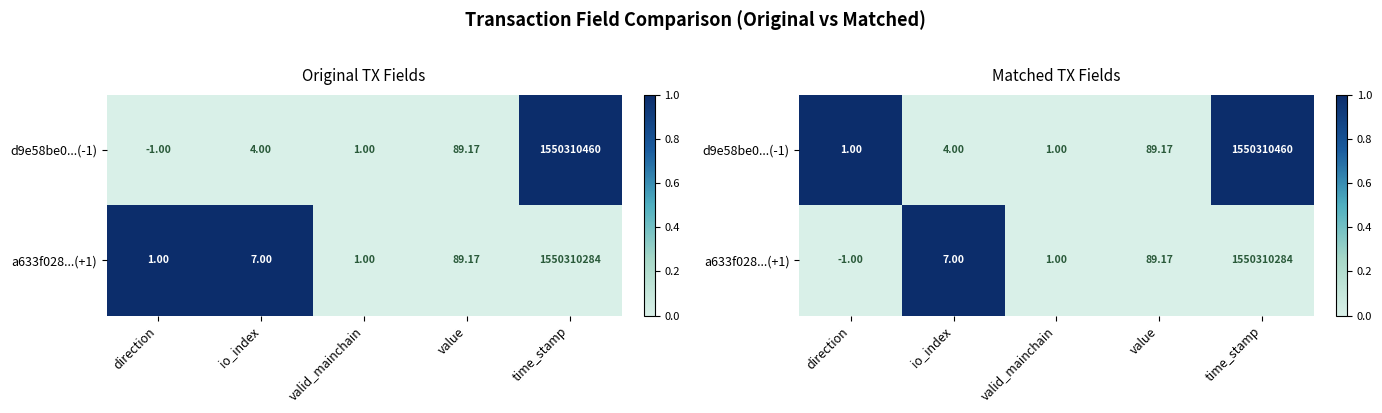

The value of a633f028...(+1) at value is 0. True or false?

False